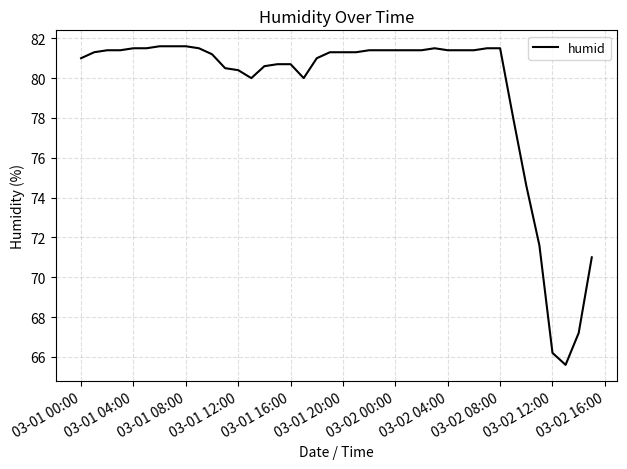

What is the difference between the maximum and minimum values?

16.0